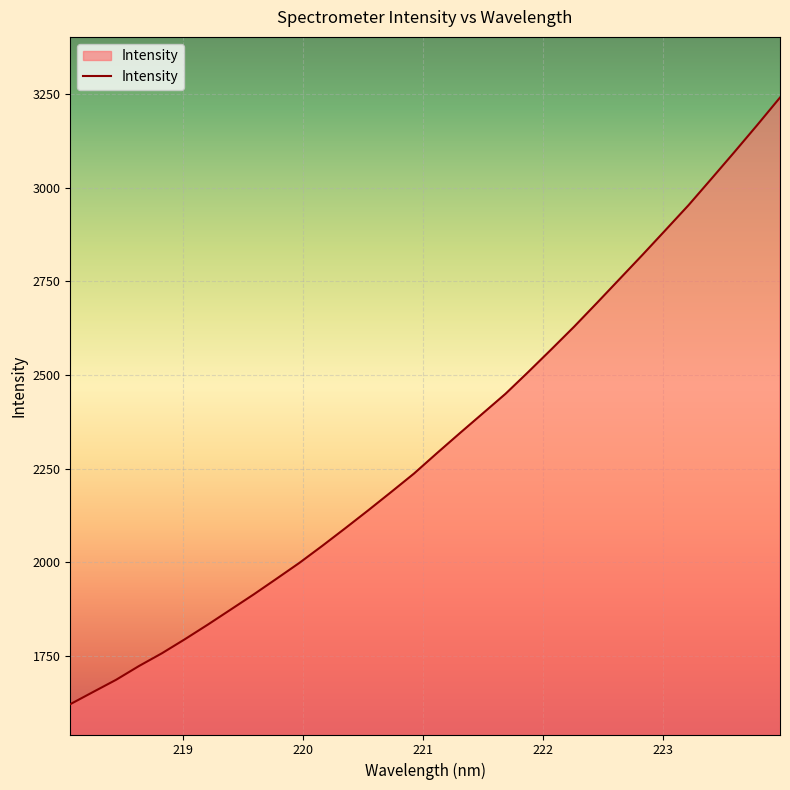

What is the difference between the maximum and minimum values?

1620.7